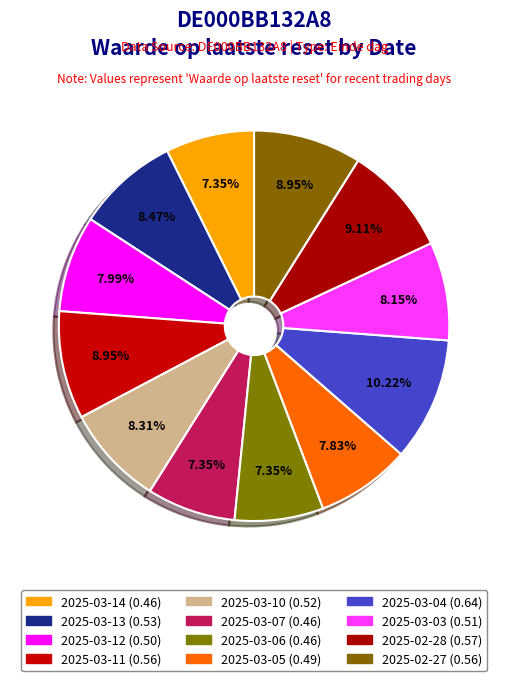

Which has a higher value, 2025-03-04 or 2025-03-11?

2025-03-04